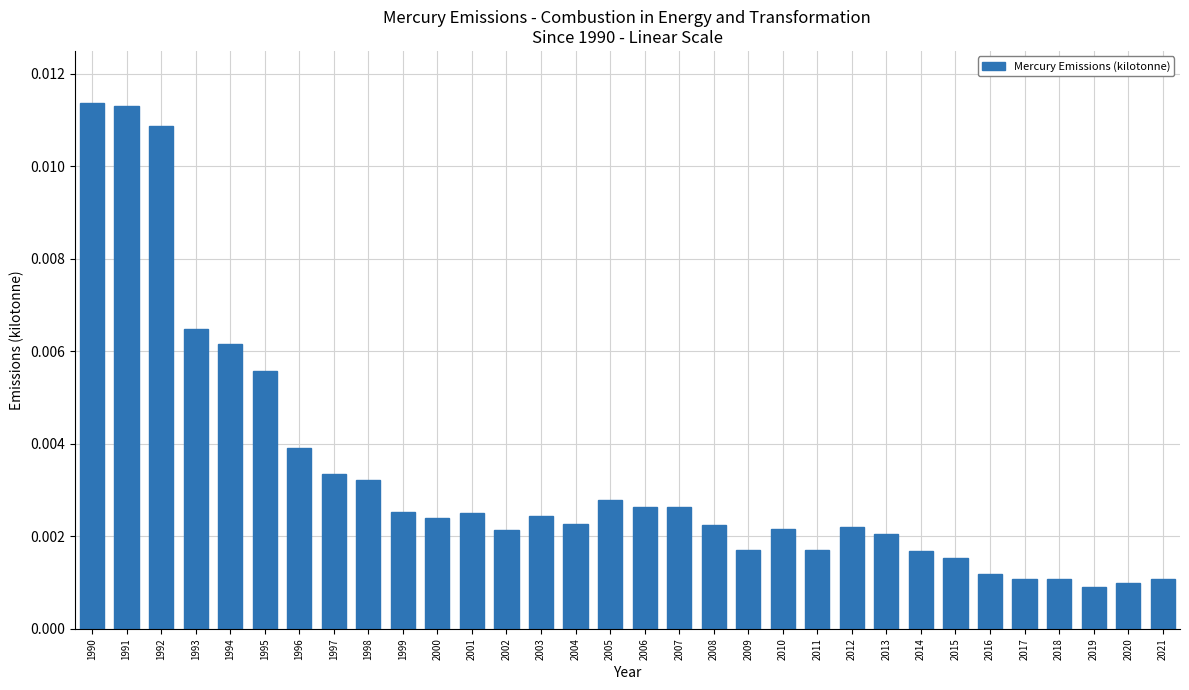

Between 1992 and 2007, which is larger?

1992